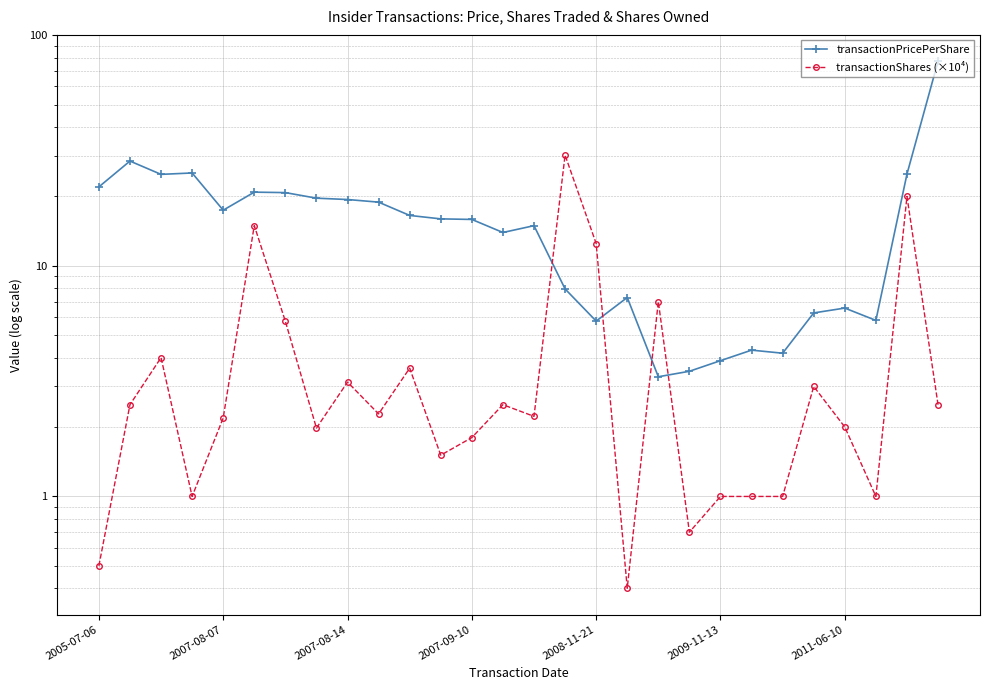

Between 8 and 22, which is larger?

8